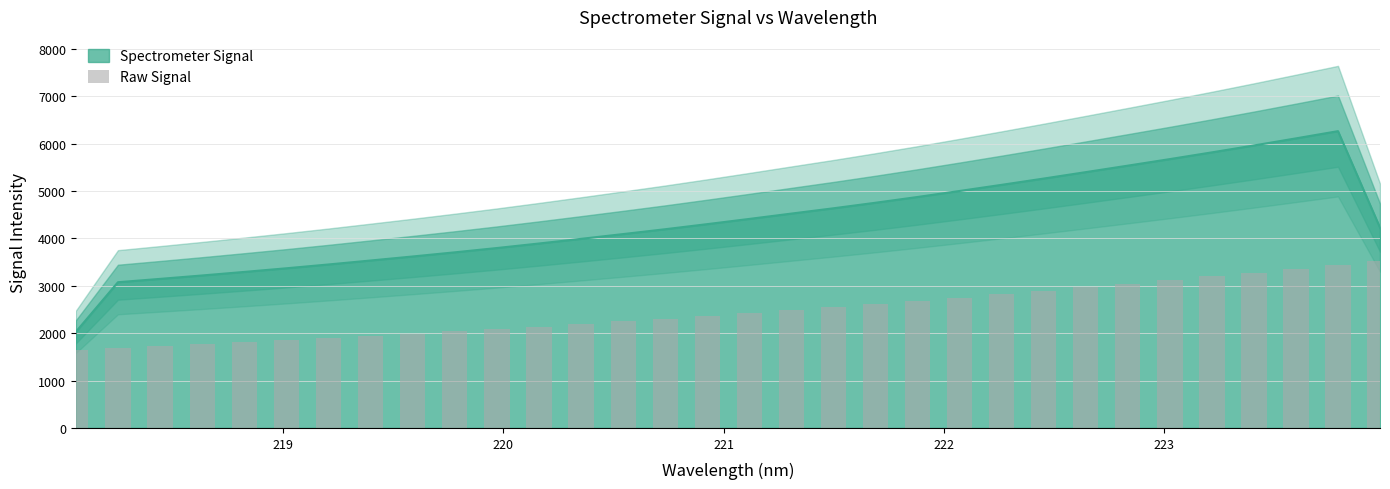

What is the highest value of the Spectrometer Signal series?

6263.3